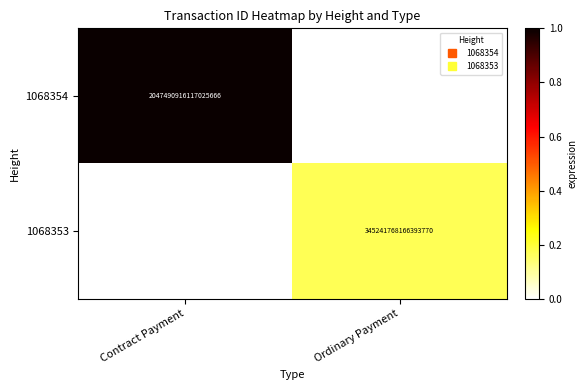

Is the value of 1068354 at Contract Payment greater than the value of 1068353 at Ordinary Payment?

Yes